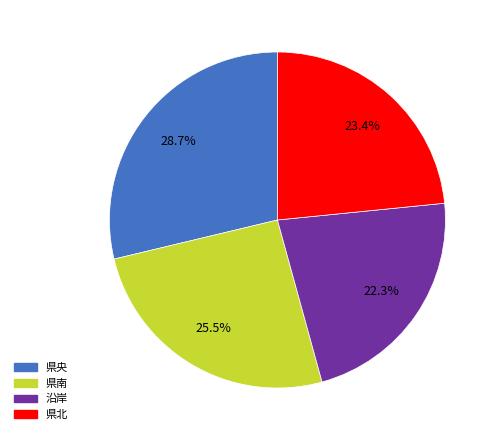

Approximately how many times larger is the value at 県北 compared to 沿岸?

1.0